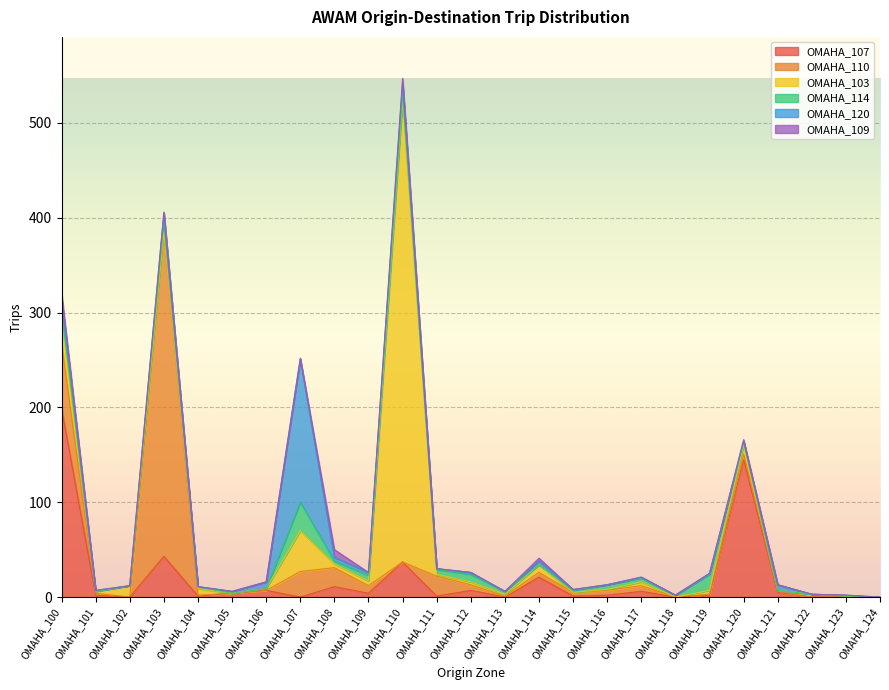

Is it true that OMAHA_114 equals 3 at OMAHA_113?

True